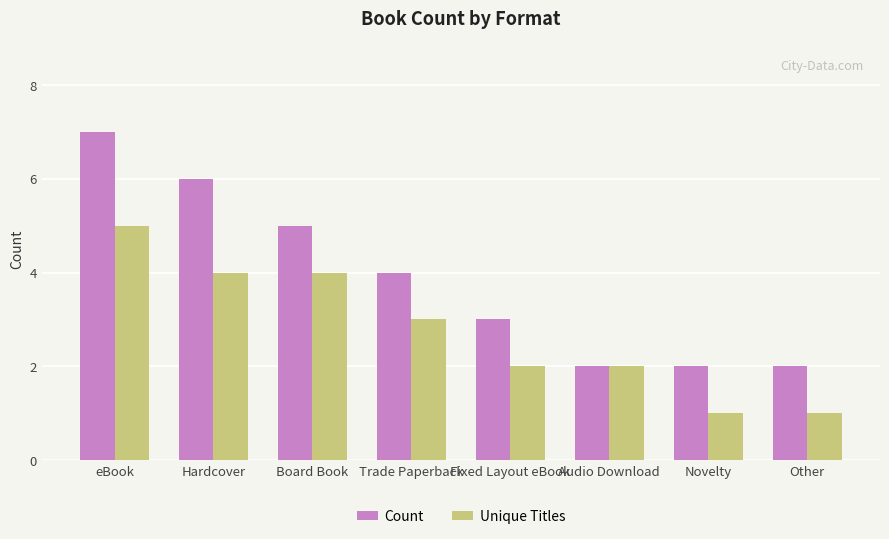

Rank the series at Other from highest to lowest value.

Count, Unique Titles